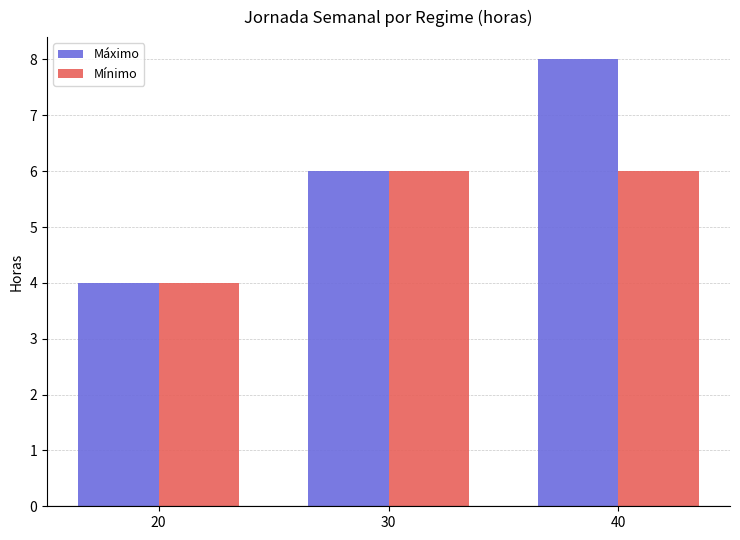

How many bars are there in each group?

2